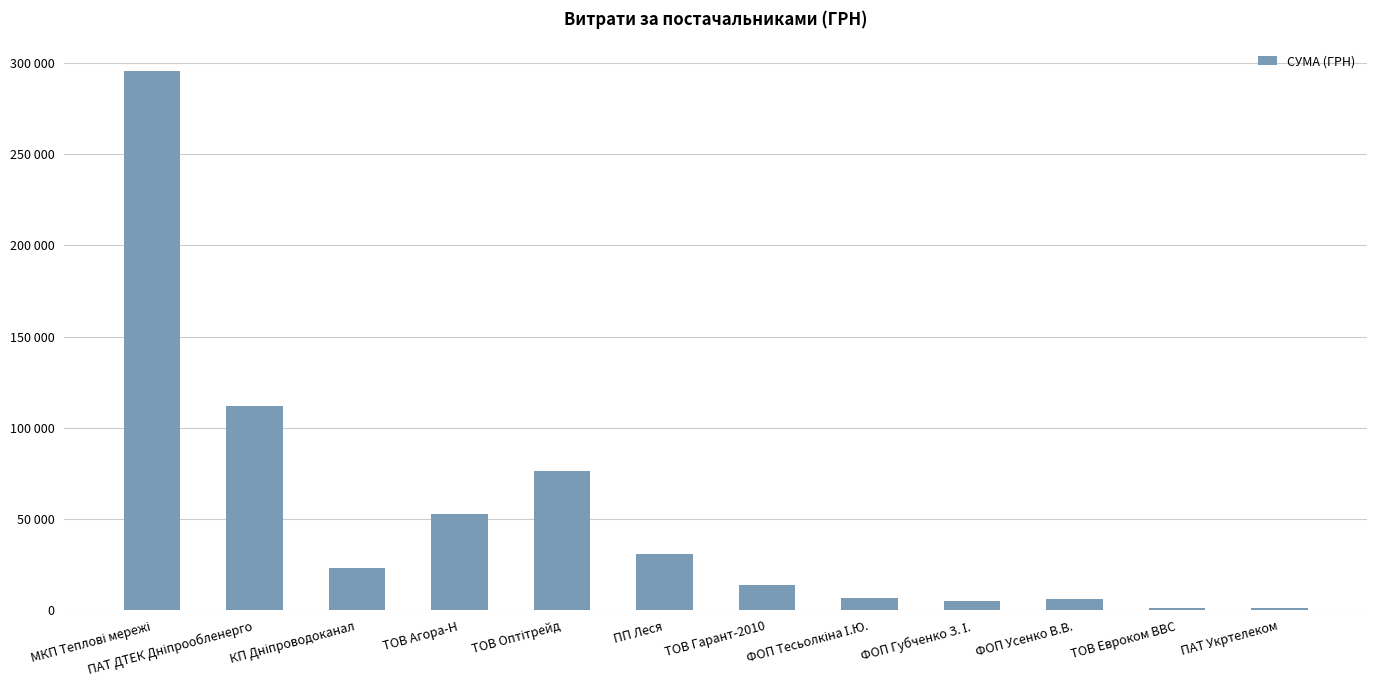

What is the smallest value displayed?

1266.3